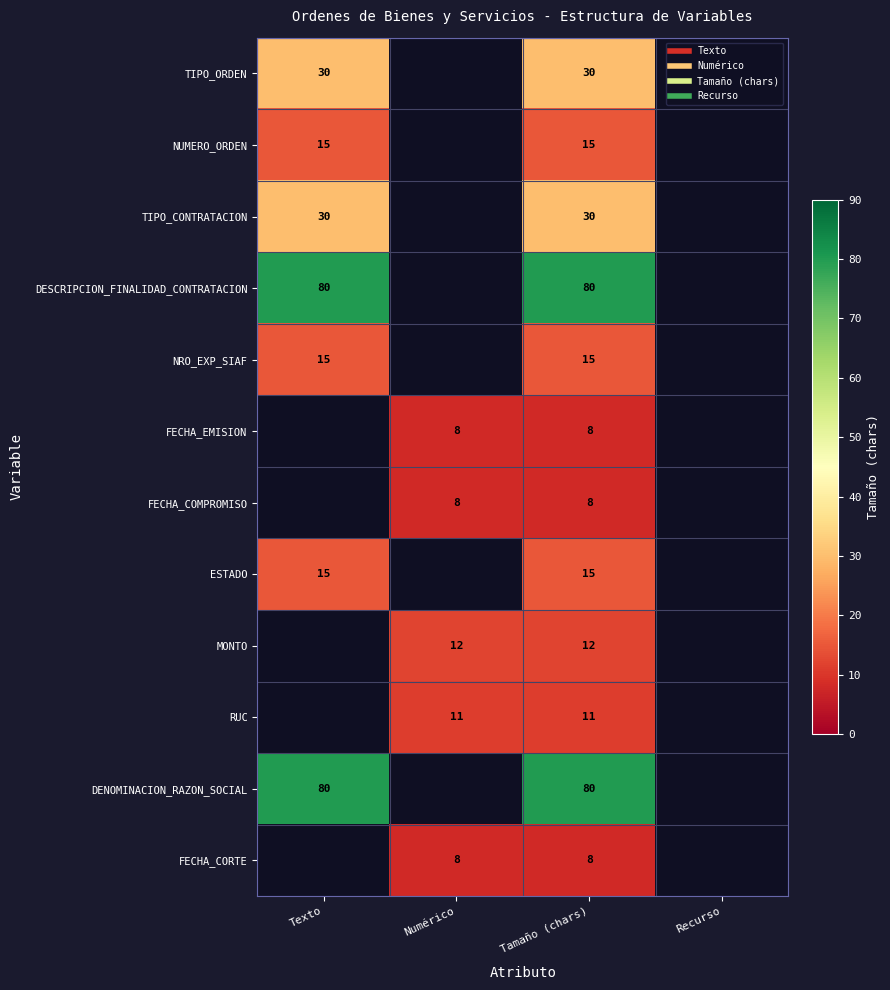

At which category is the sum across all series the highest?

Tamaño (chars)